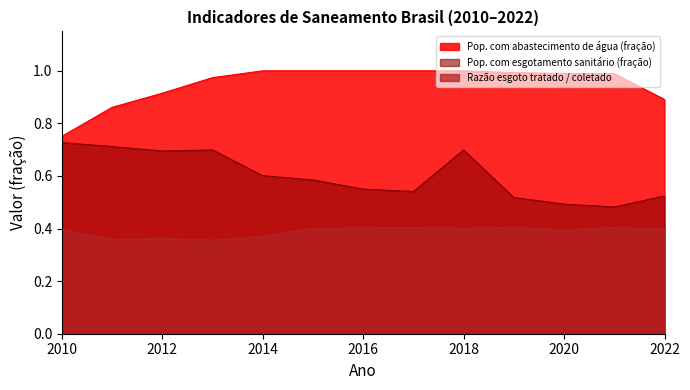

The value of Pop. com abastecimento de água (fração) at 2011 is 0.5. True or false?

False